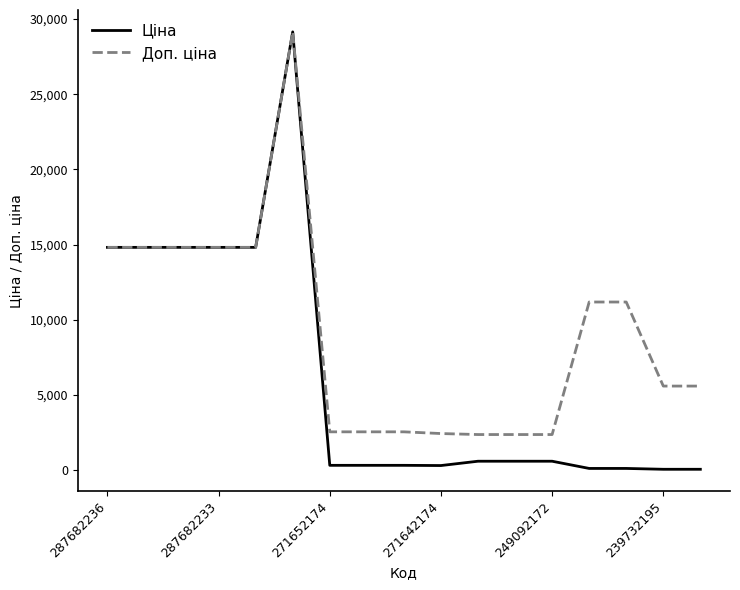

Rank the series by their average value, from highest to lowest.

Доп. ціна, Ціна